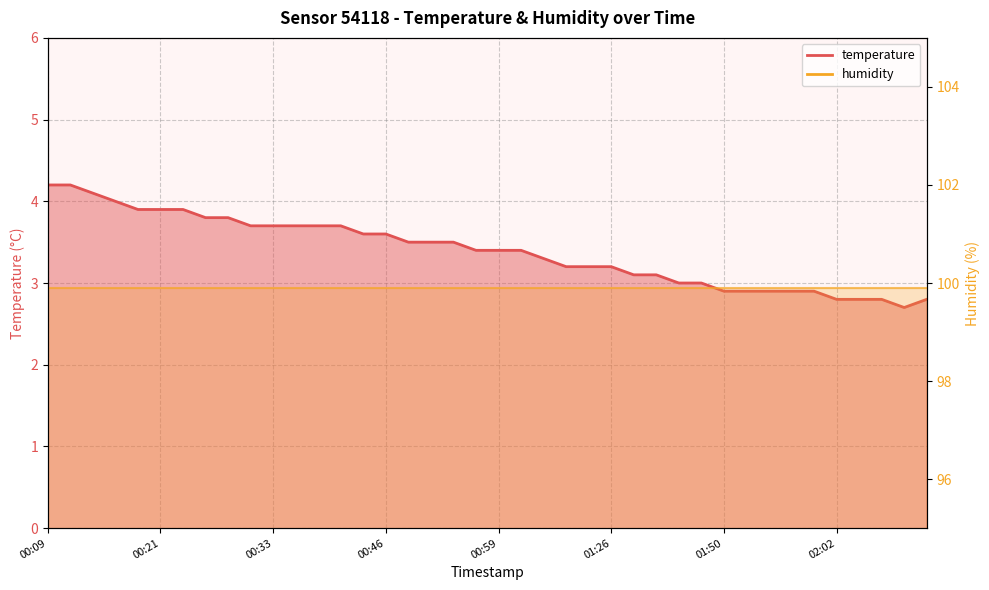

How many values are below 3?

10